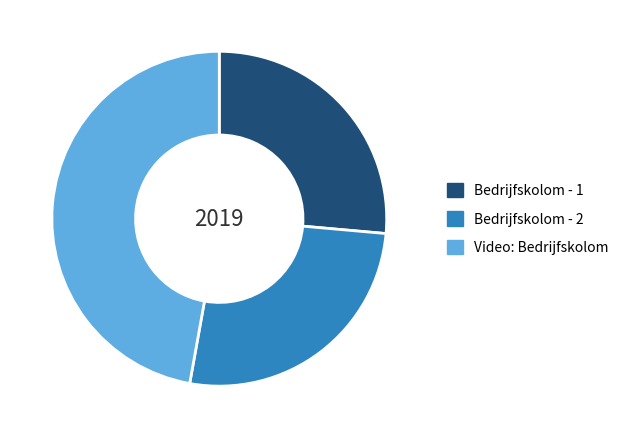

Which category has the biggest portion of the pie?

Video: Bedrijfskolom